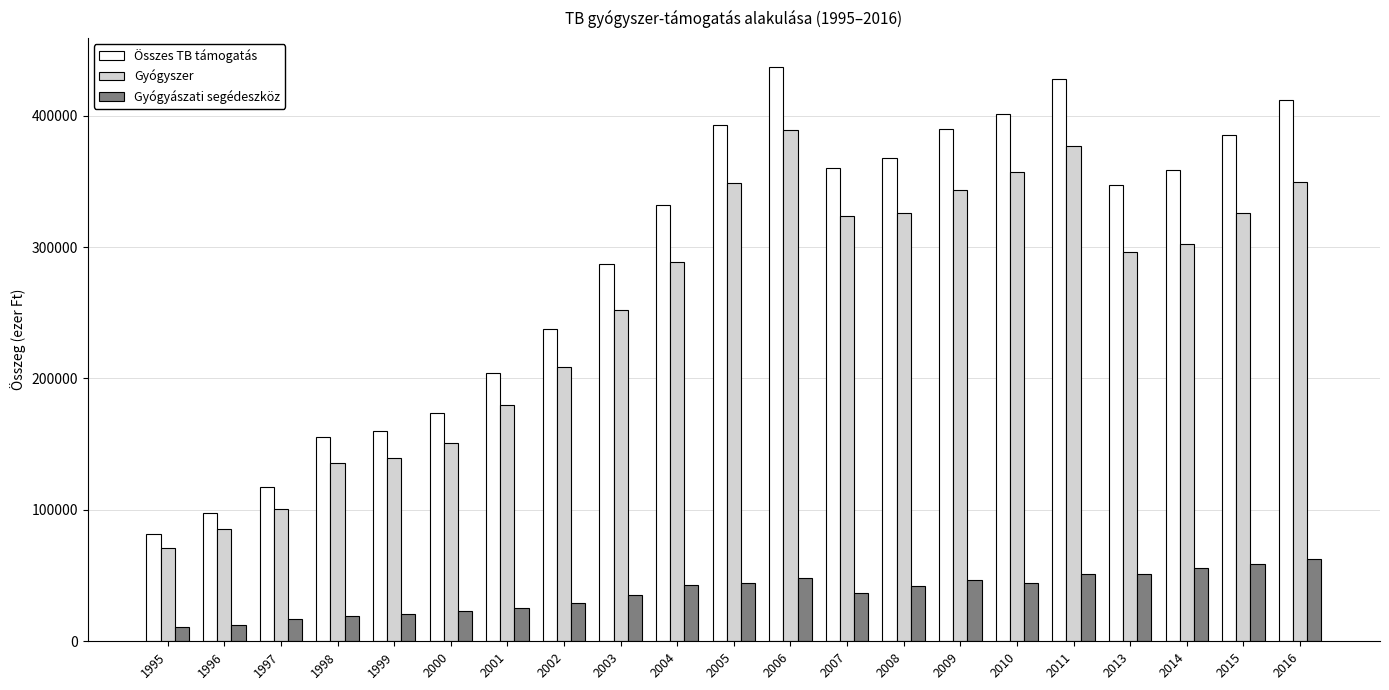

What is the difference between the second highest and second lowest values in the Gyógyászati segédeszköz series?

46871.1